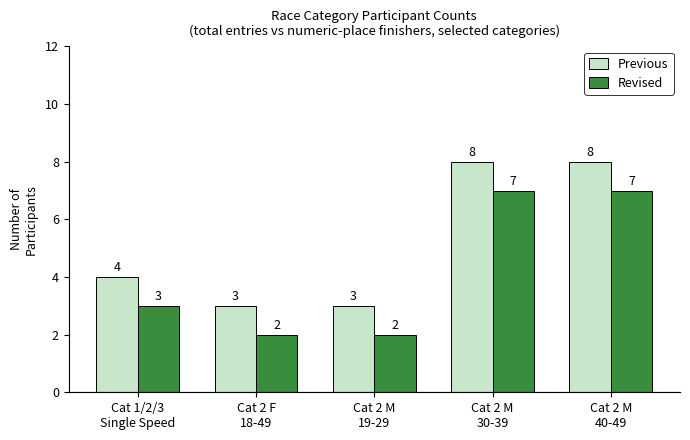

The Previous series shows 3 at Cat 2 M
19-29. True or false?

True